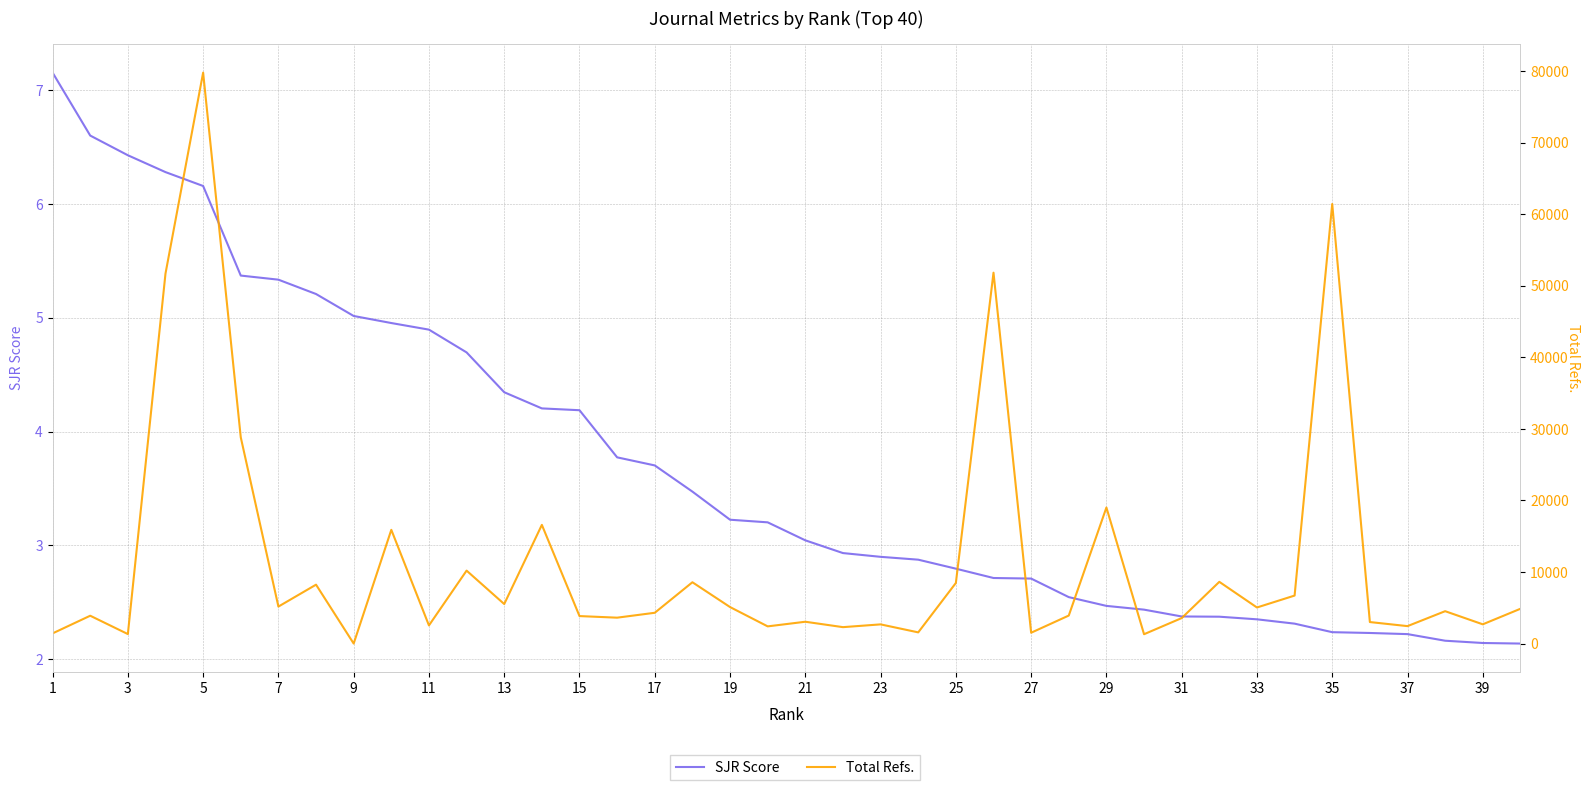

True or false: Total Refs. and SJR Score intersect in this chart.

True